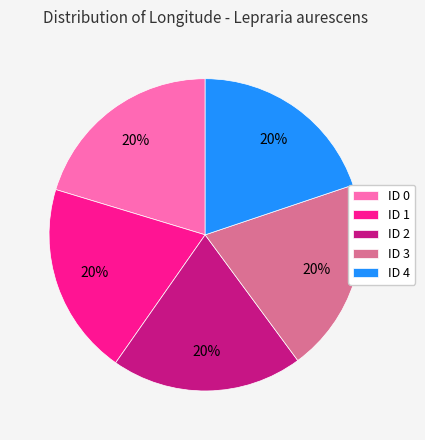

The ID 1 slice represents 9% of the pie. True or false?

False